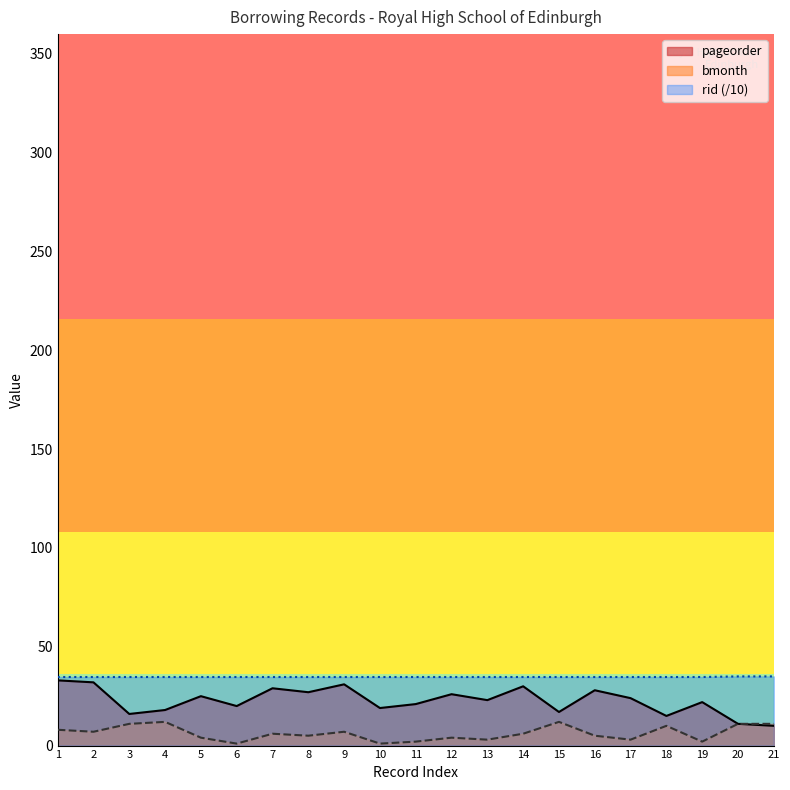

Which series changed the most between 4 and 15?

pageorder